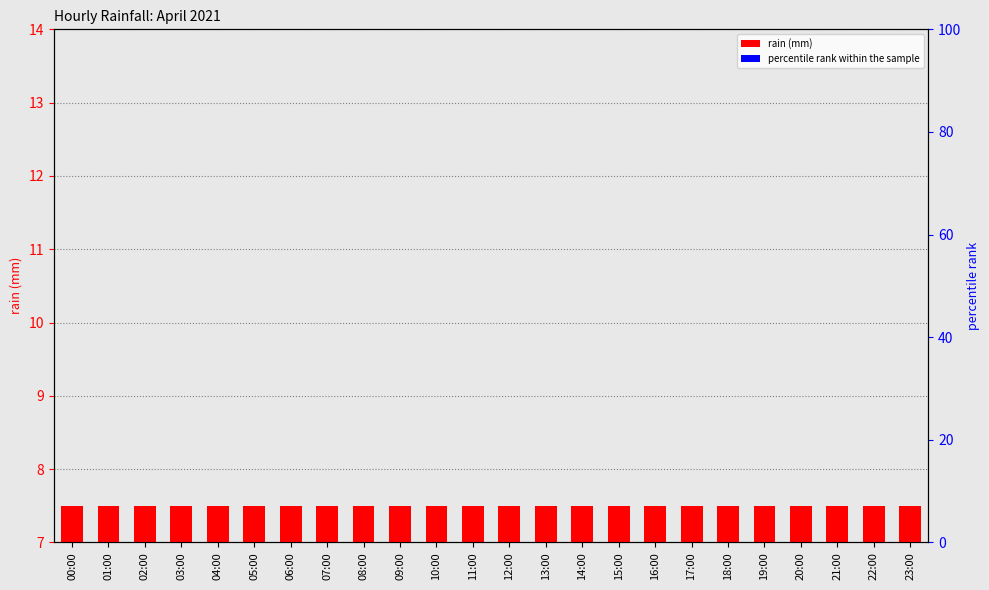

Where is rain (mm) nearest to the value 7?

00:00